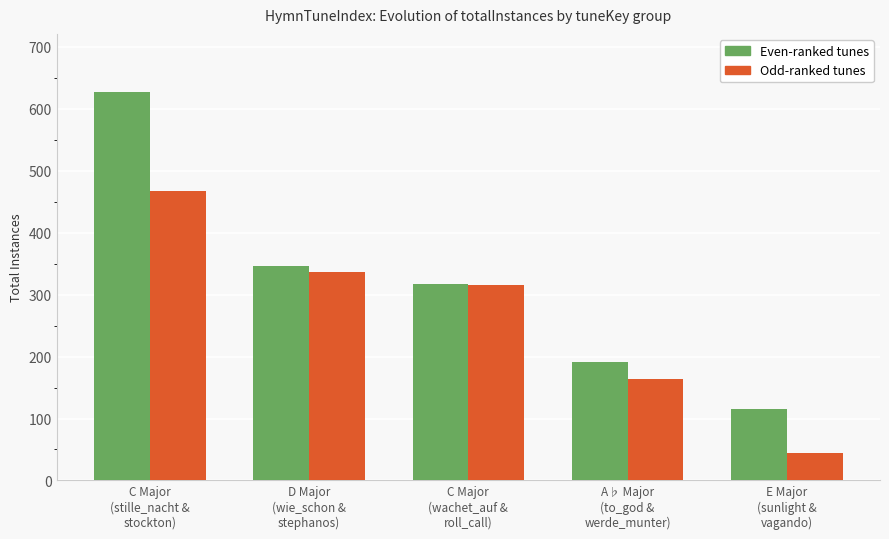

Reading right to left, list all the values displayed in this chart.

Even-ranked tunes: 116	192	318	347	627
Odd-ranked tunes: 44	164	316	336	468